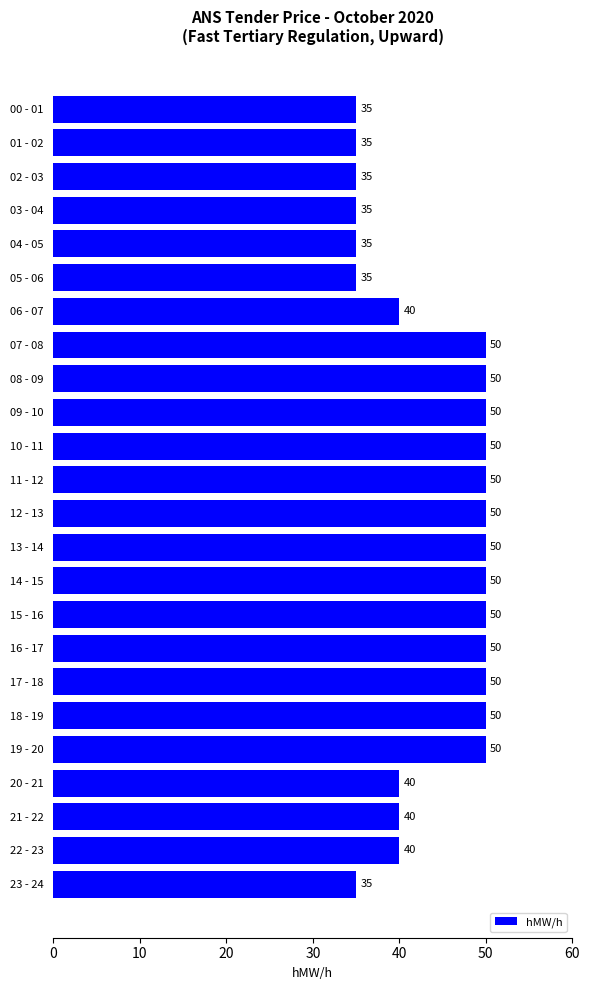

What is the average value?

44